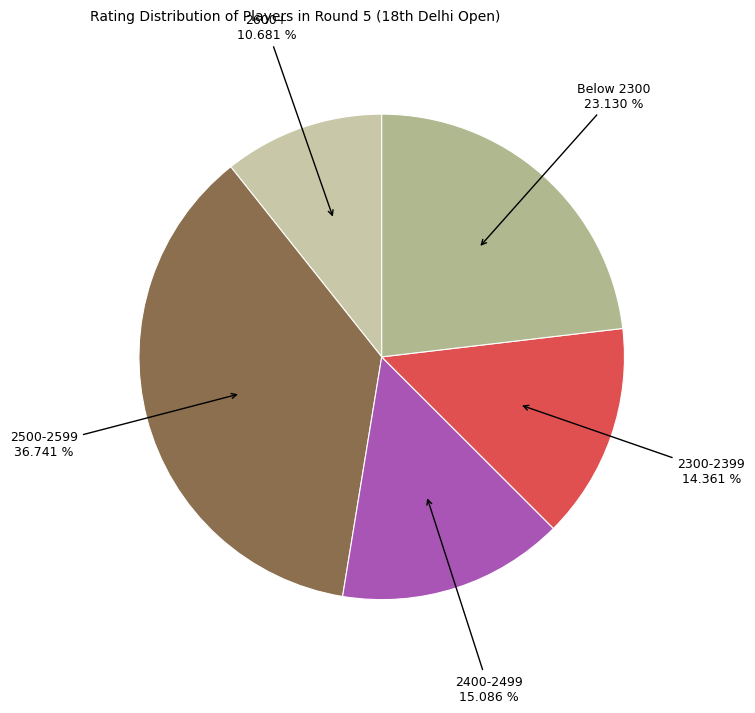

Do 2300-2399 and 2400-2499 together represent more than half of the pie?

No